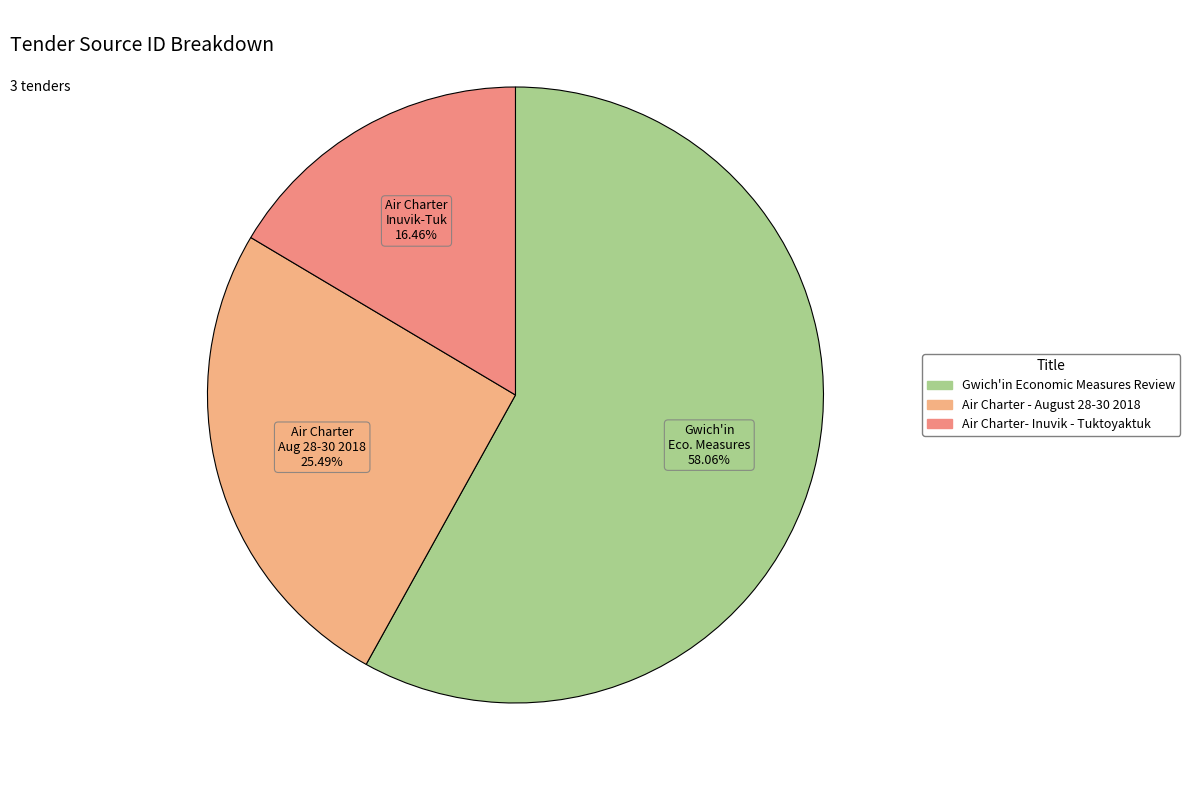

Is Gwich'in Economic Measures Review the majority of the pie?

Yes